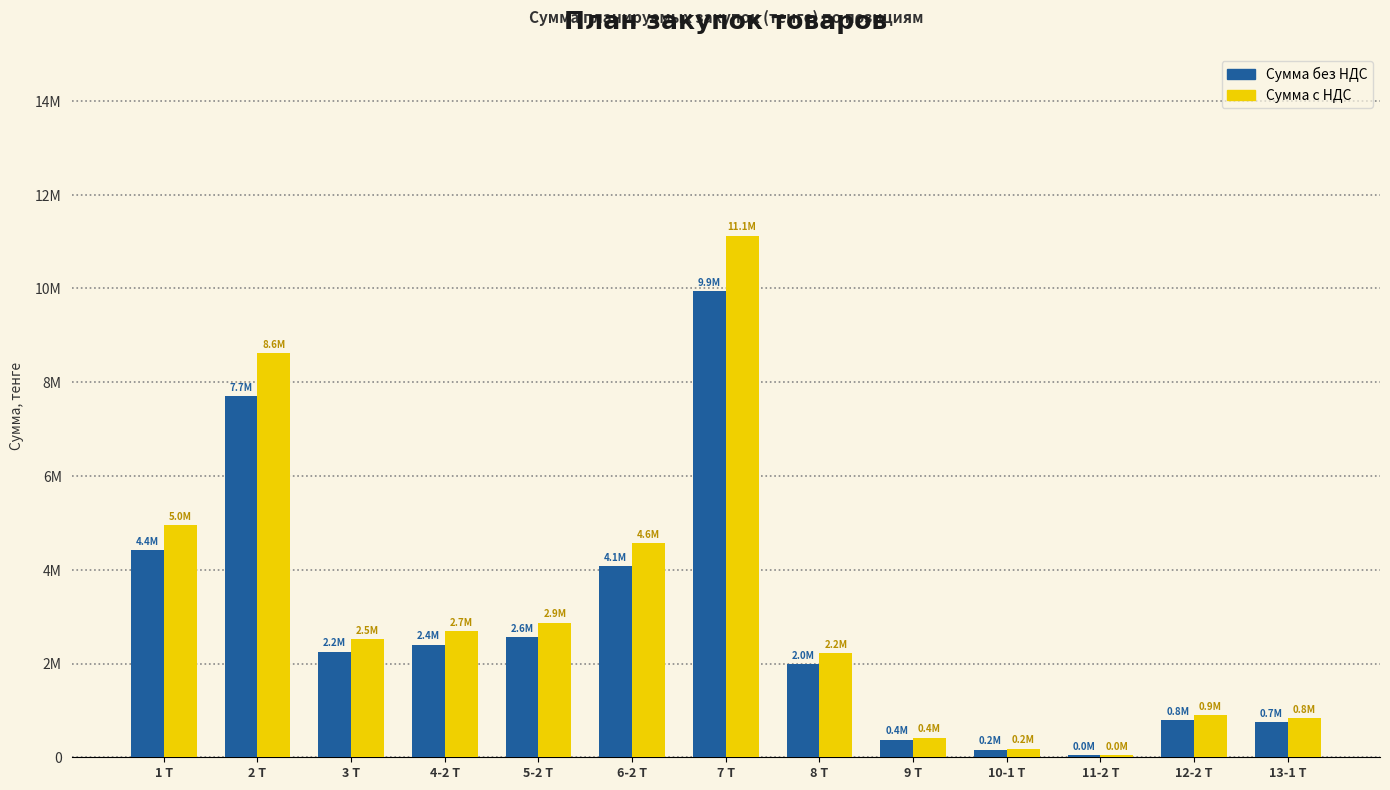

At which label is Сумма с НДС closest to 5586840?

1 Т